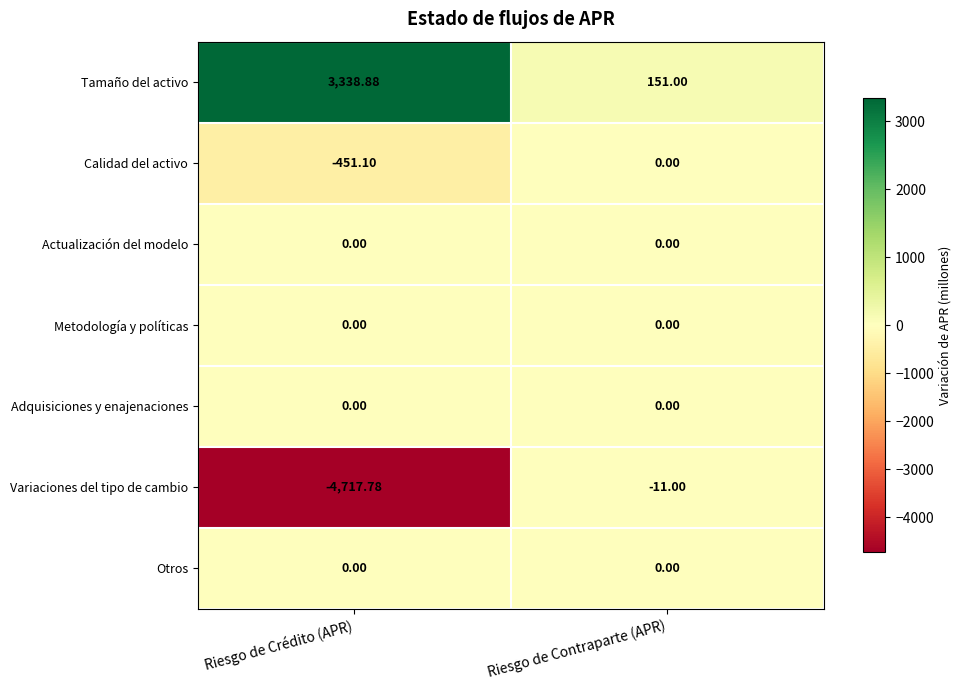

Which series changed the most between Riesgo de Crédito (APR) and Riesgo de Contraparte (APR)?

Variaciones del tipo de cambio